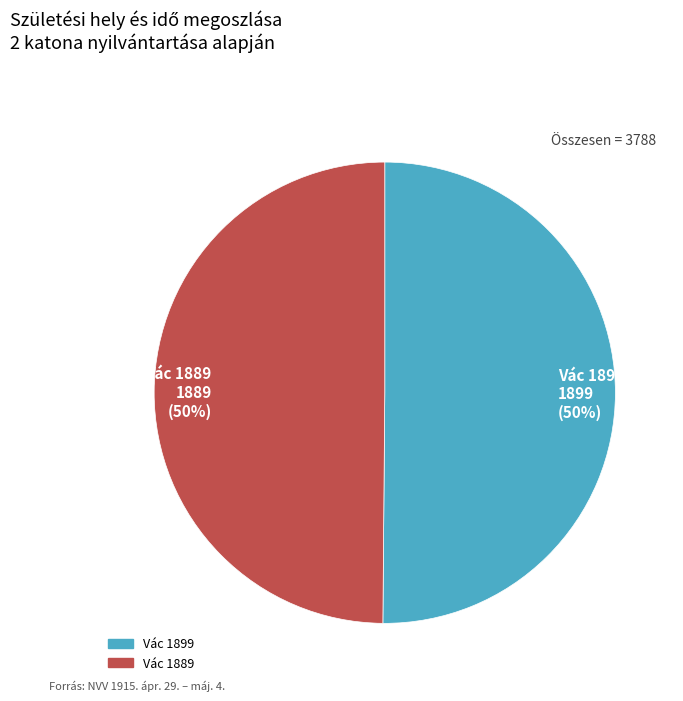

How many segments does this pie chart have?

2